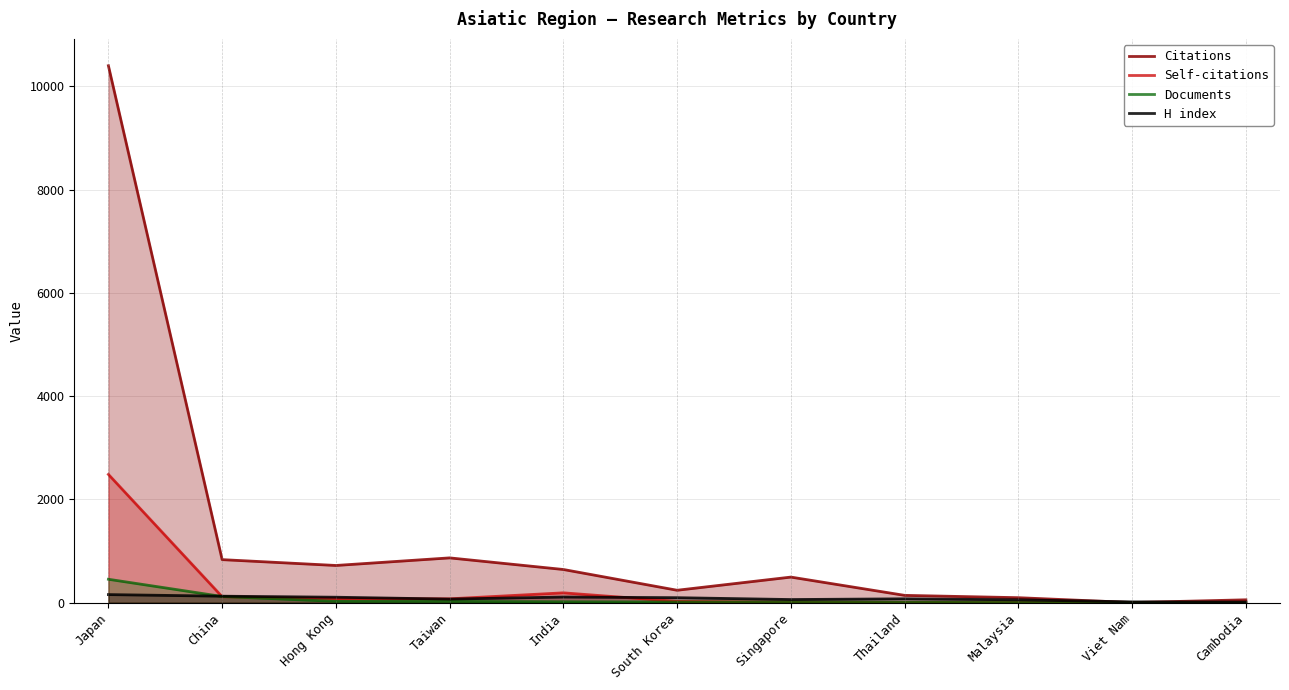

Does the chart have visible grid lines?

Yes